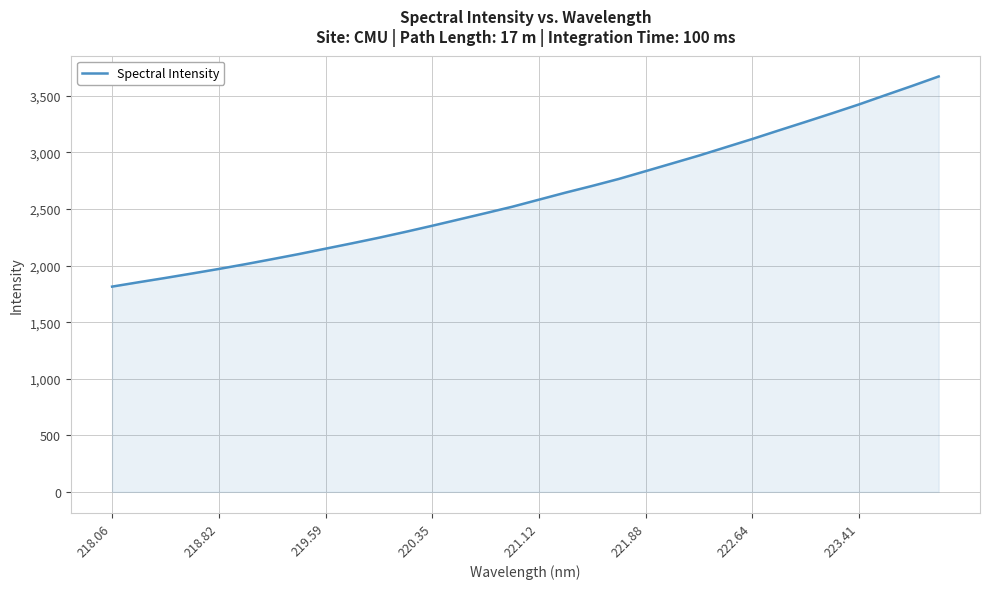

What is the minimum value shown in the chart?

1814.5